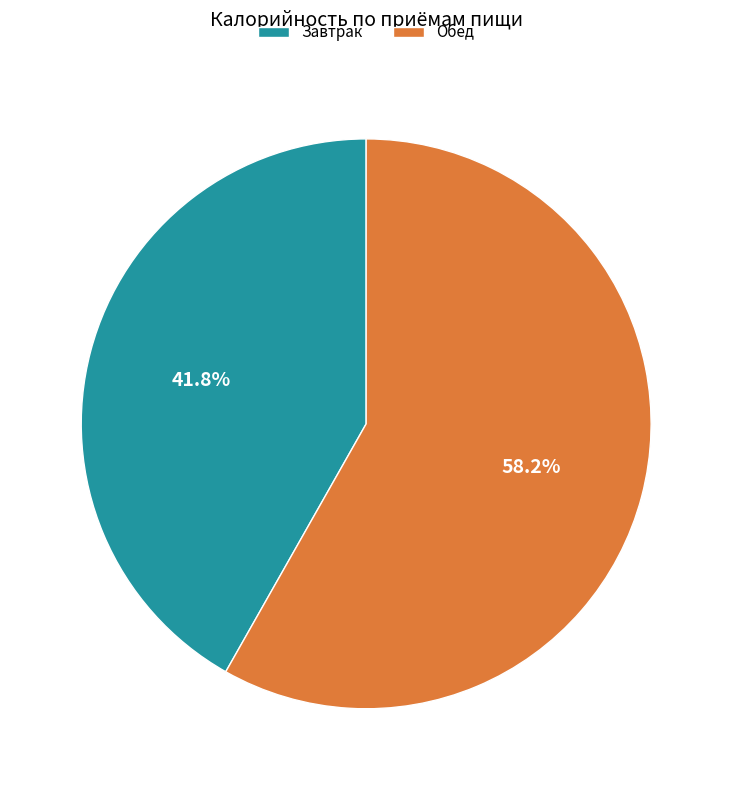

Rank the categories by value from lowest to highest.

Завтрак, Обед